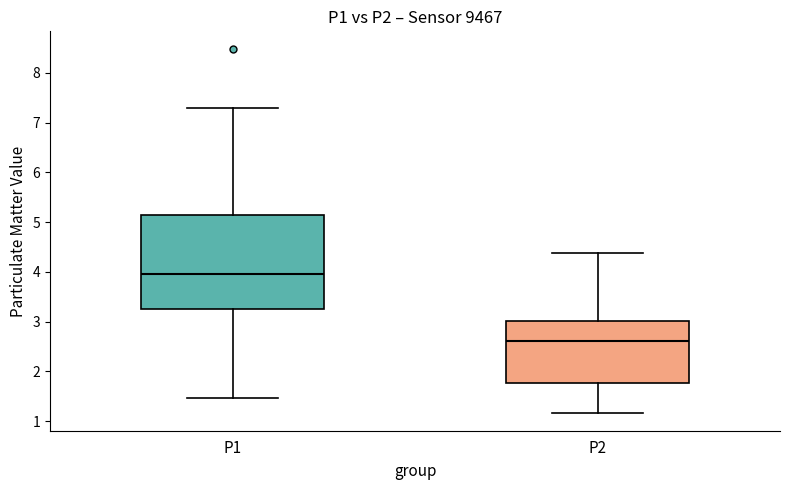

Which box is the tallest, from its lower edge to its upper edge?

P1